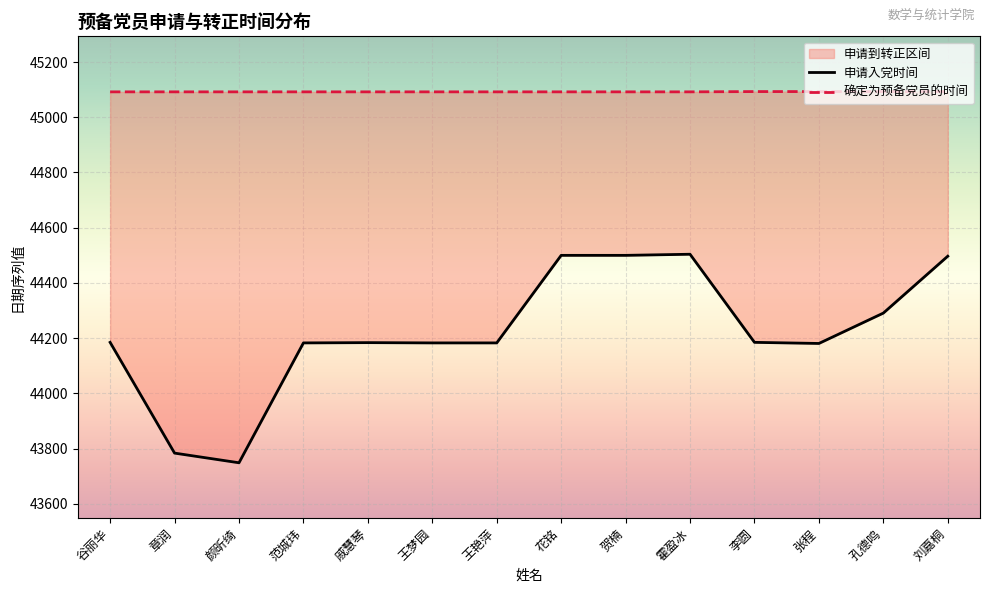

What is the difference between the second highest and minimum values in the 确定为预备党员的时间 series?

1